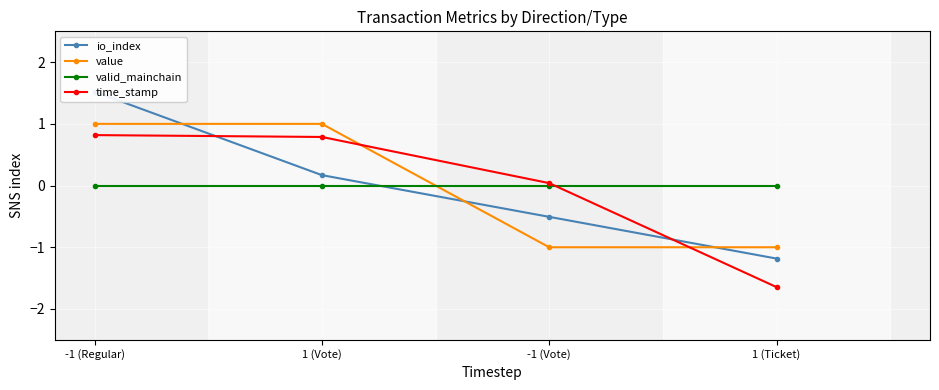

What is the smallest value displayed?

-1.6